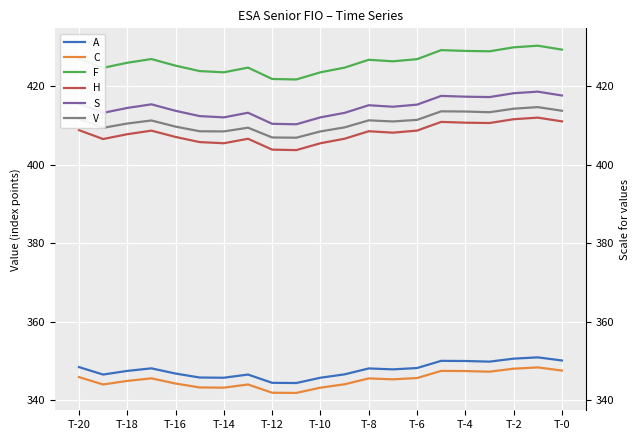

At which category is the sum across all series the highest?

19